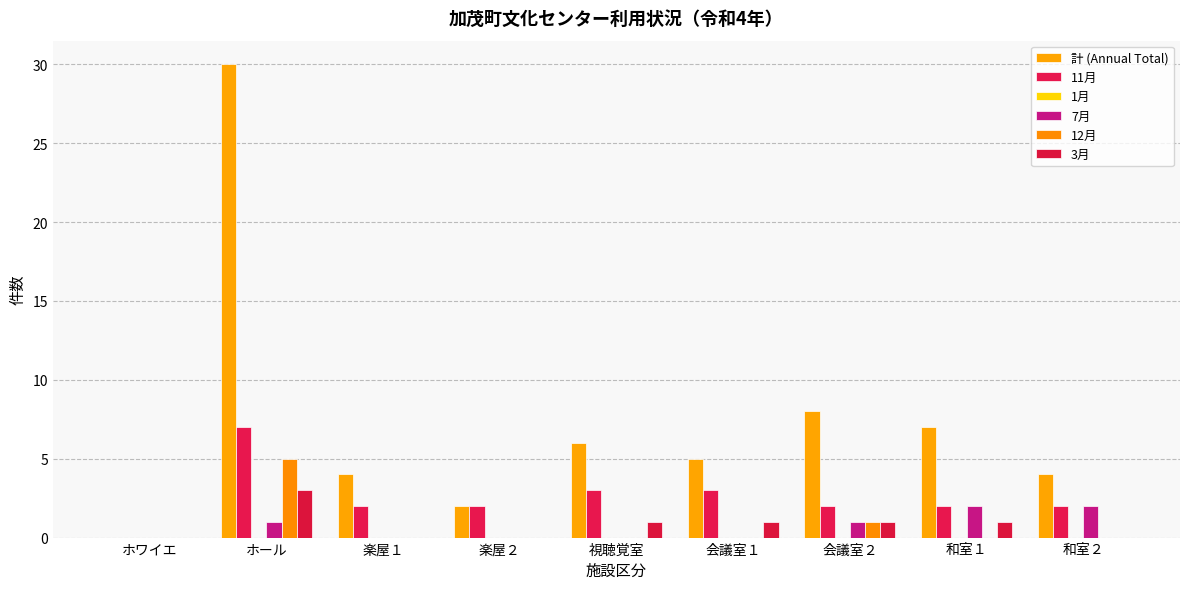

How many groups of bars are there?

9